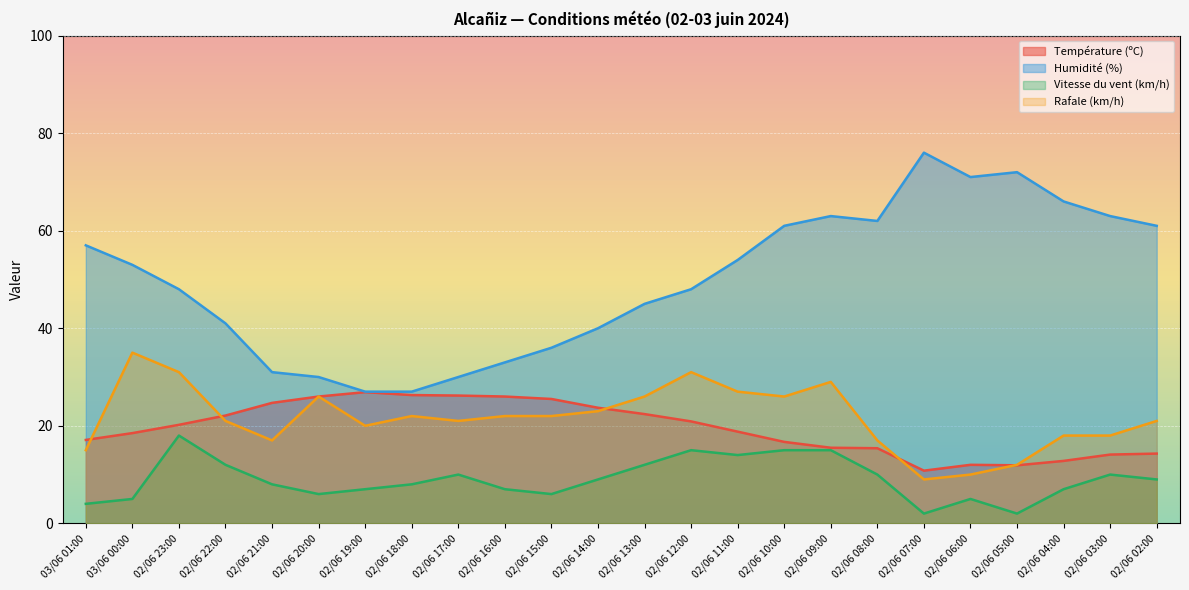

True or false: Température (ºC) has a value of 26.3 at 02/06 18:00.

True